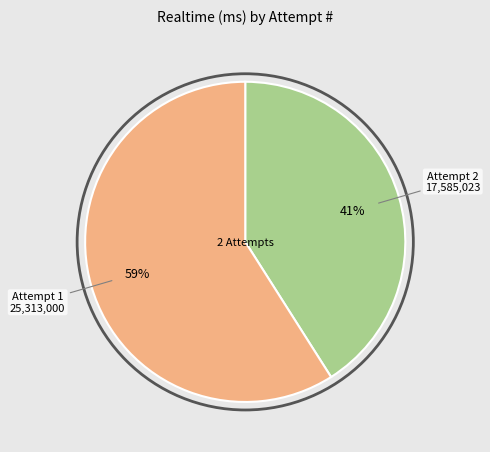

To the nearest percent, what is the combined percentage of Attempt 2 and Attempt 1?

100%